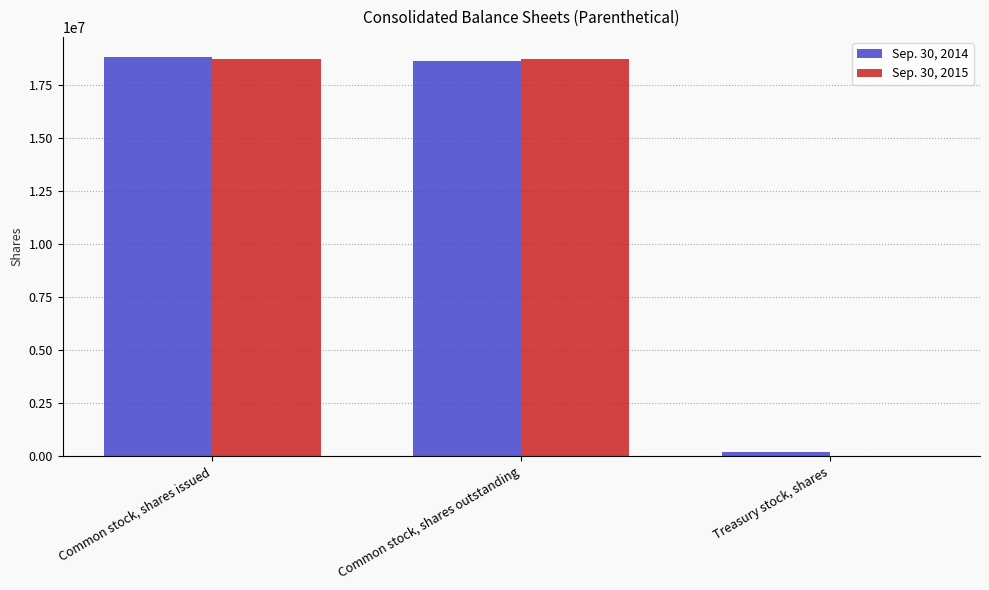

Is it true that Sep. 30, 2014 equals 18594574 at Common stock, shares outstanding?

True